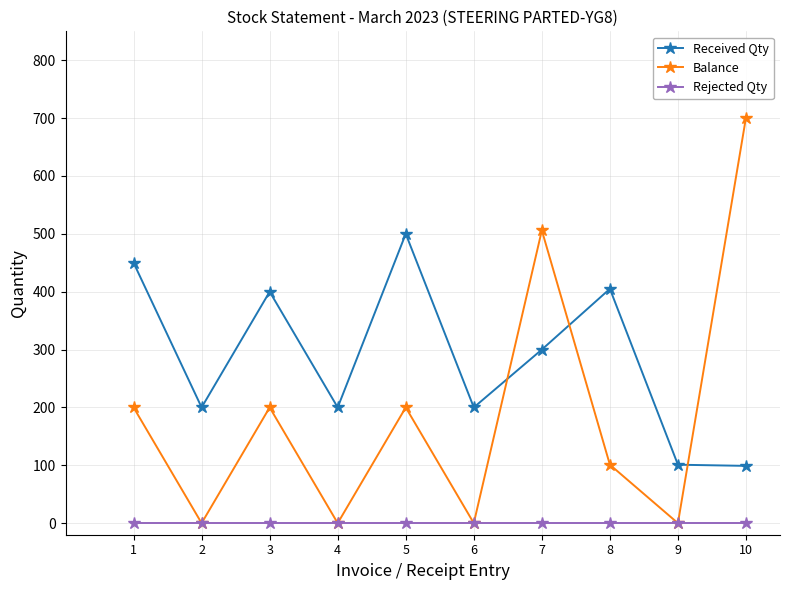

How many categories are shown in the chart?

10